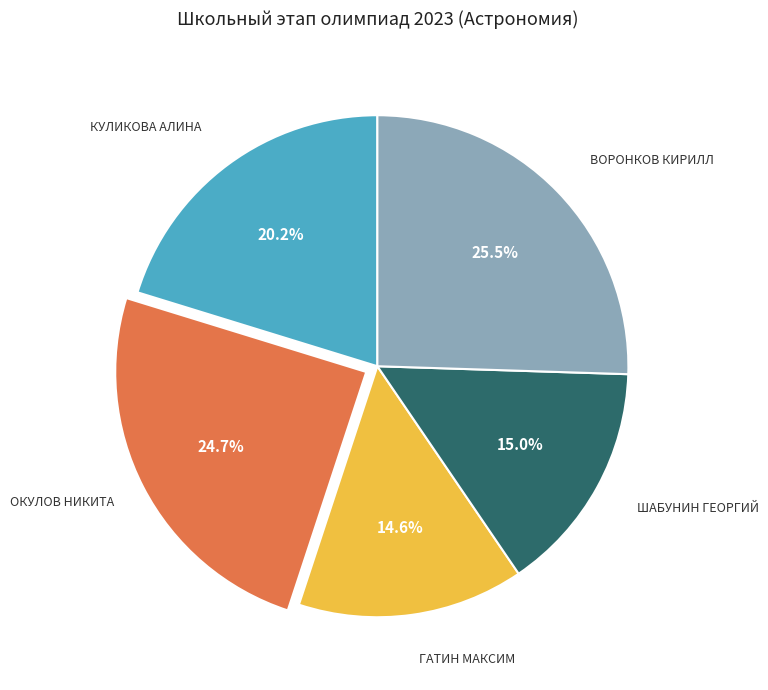

Does any single category account for the majority?

No